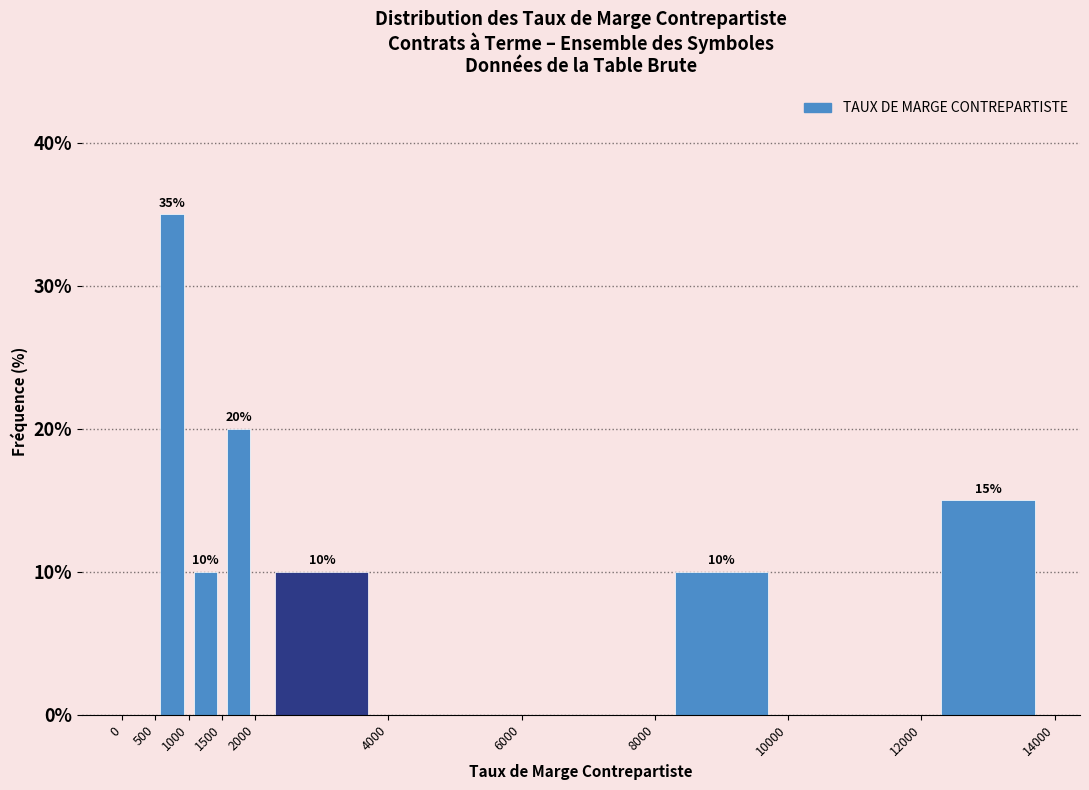

Over which range of the x-axis is the bar tallest?

500 to 1000